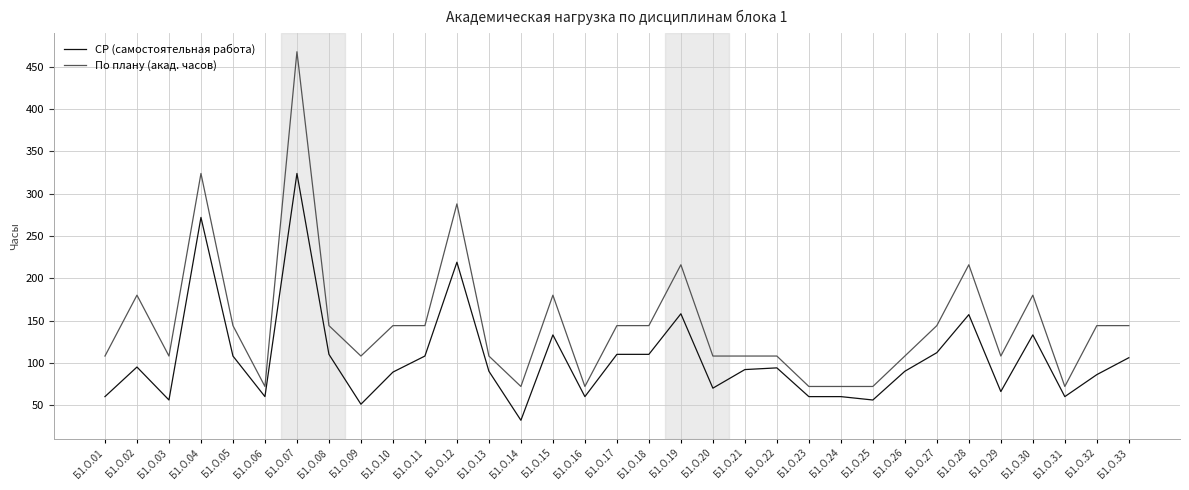

Is it true that По плану (акад. часов) equals 63 at Б1.О.12?

False